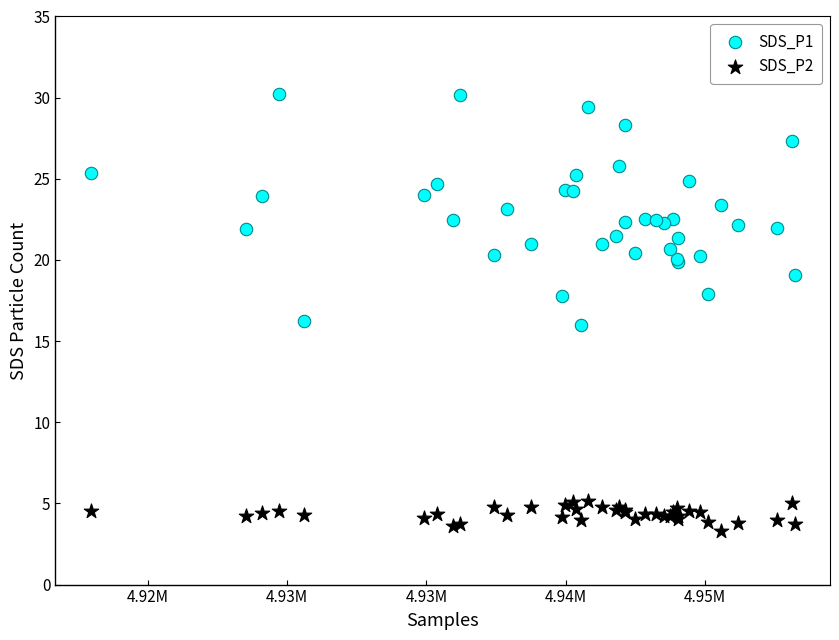

Which series reaches the minimum Y coordinate?

SDS_P2